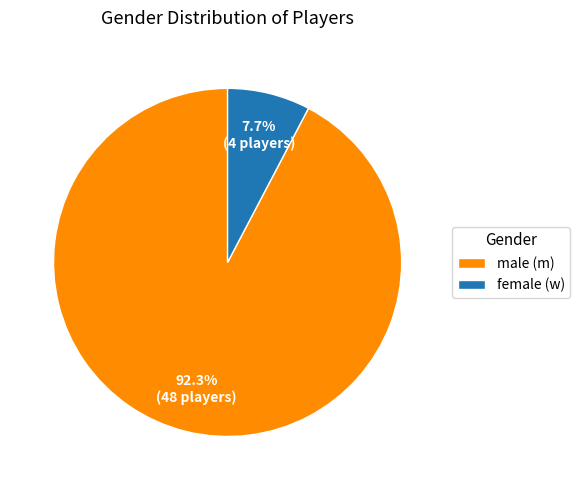

Rank the categories by value from highest to lowest.

male (m), female (w)